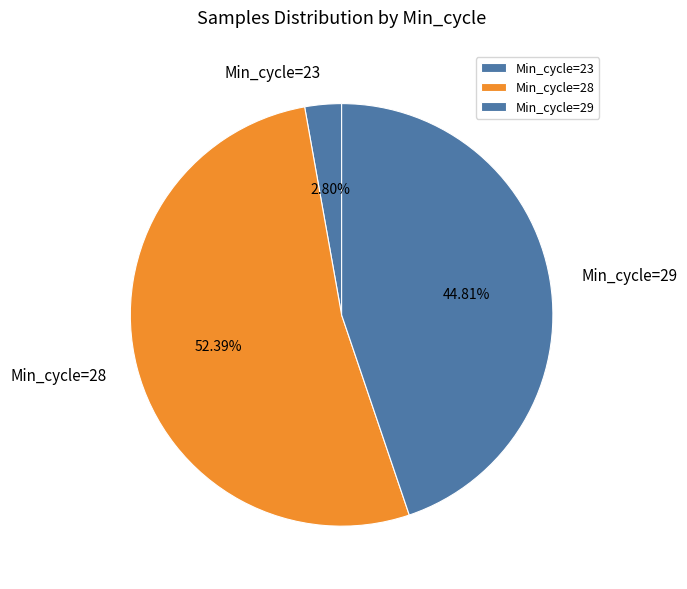

Does any single category account for the majority?

Yes